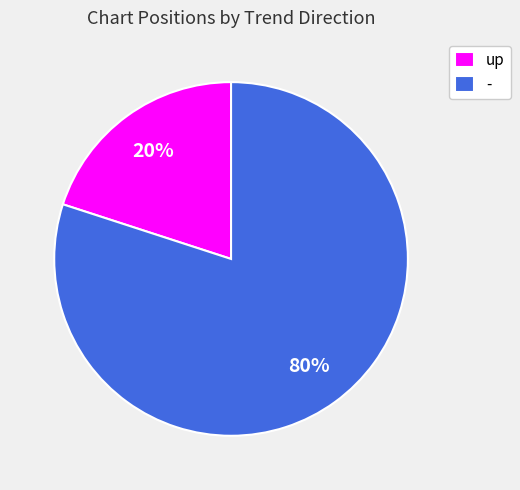

Rank the categories by value from highest to lowest.

-, up